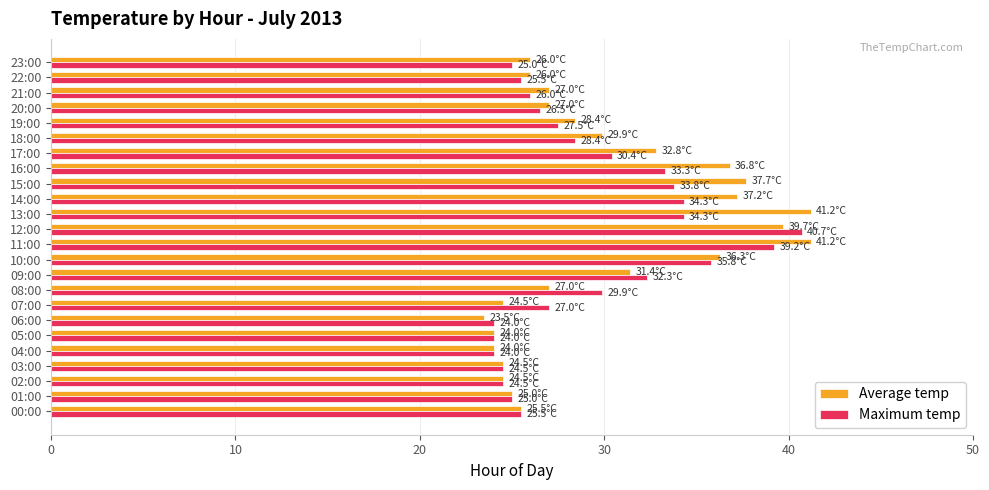

What is the sum of all Average temp values?

721.1